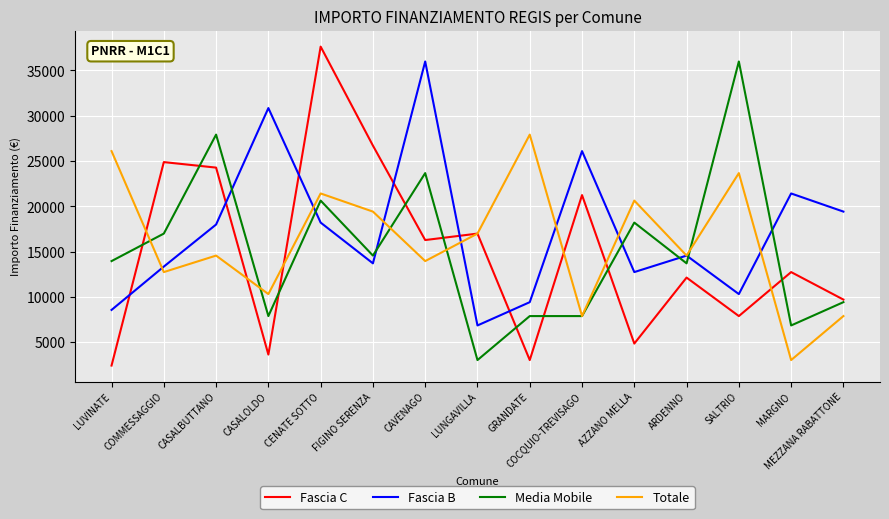

The Fascia C series shows 16283 at CAVENAGO. True or false?

True